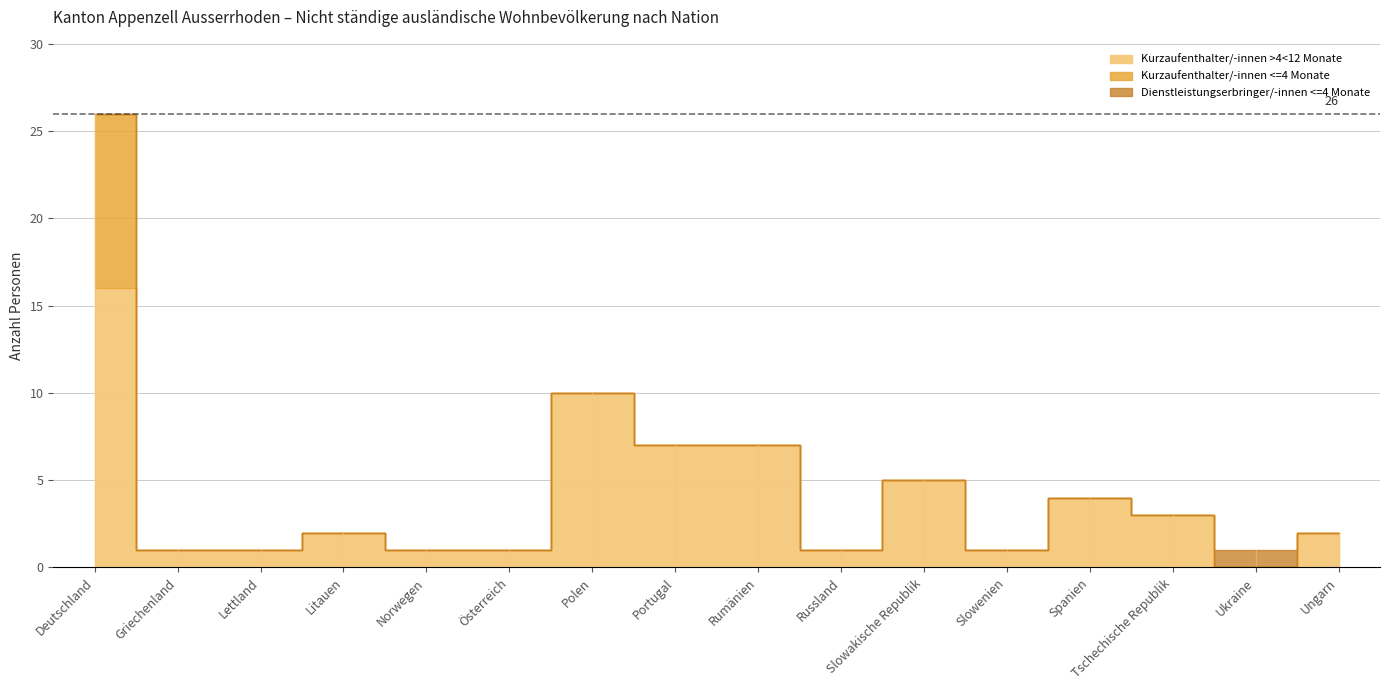

How many values in the Total (Kurzaufenthalter <=4M) series exceed 0?

1